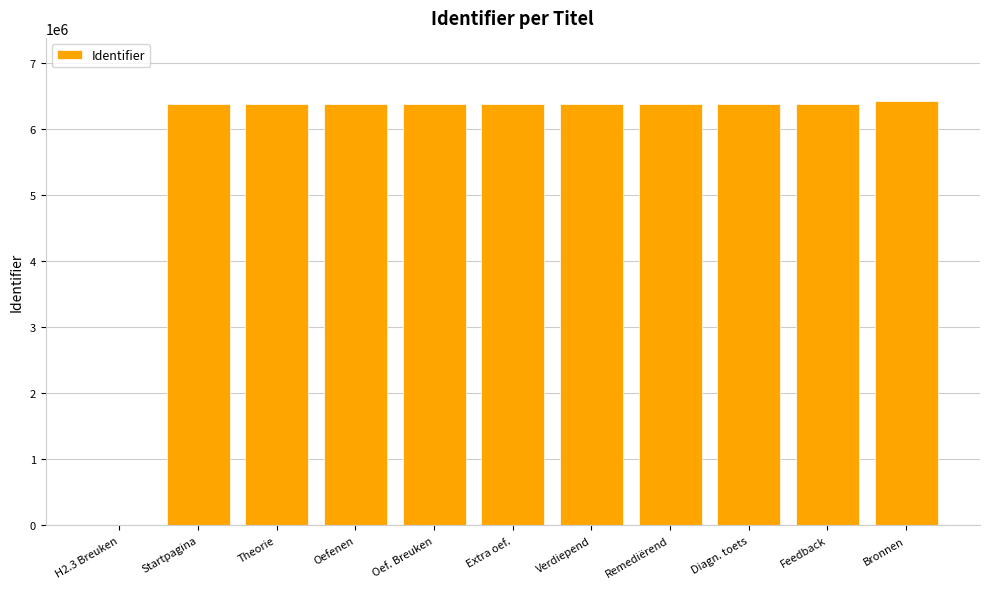

Approximately how many times larger is the value at Feedback compared to Bronnen?

1.0